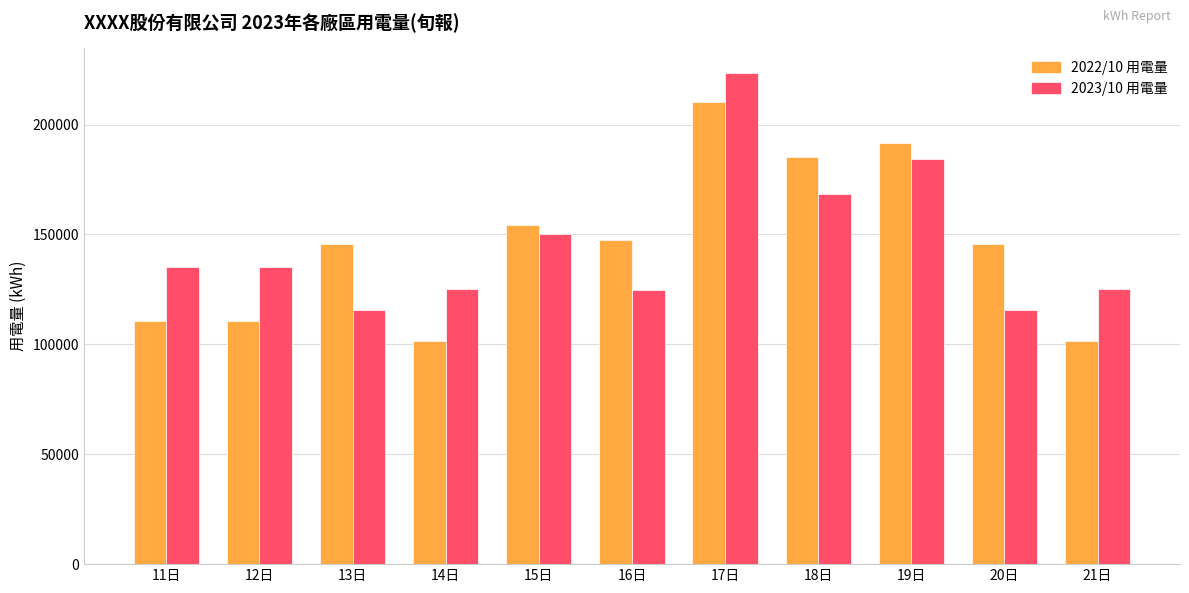

At which category is the sum across all series the highest?

17日